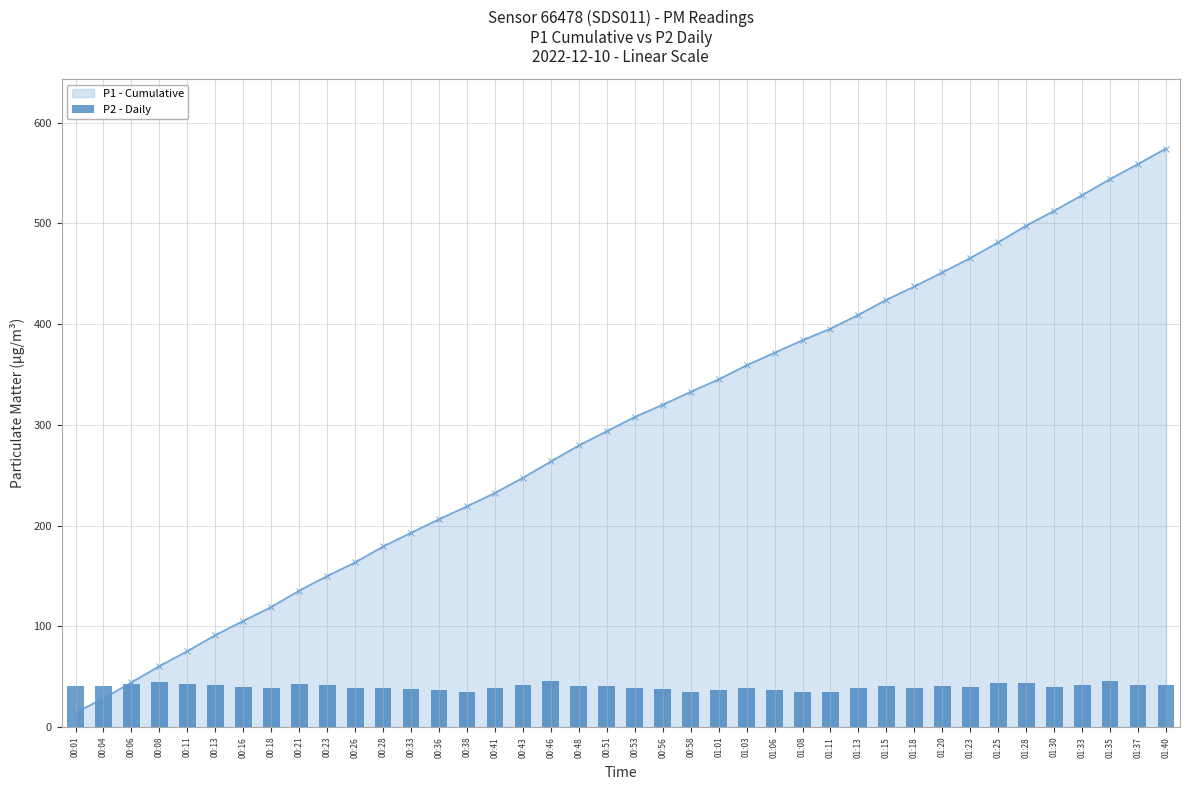

True or false: P1 - Cumulative has a value of 232.5 at 00:41.

True